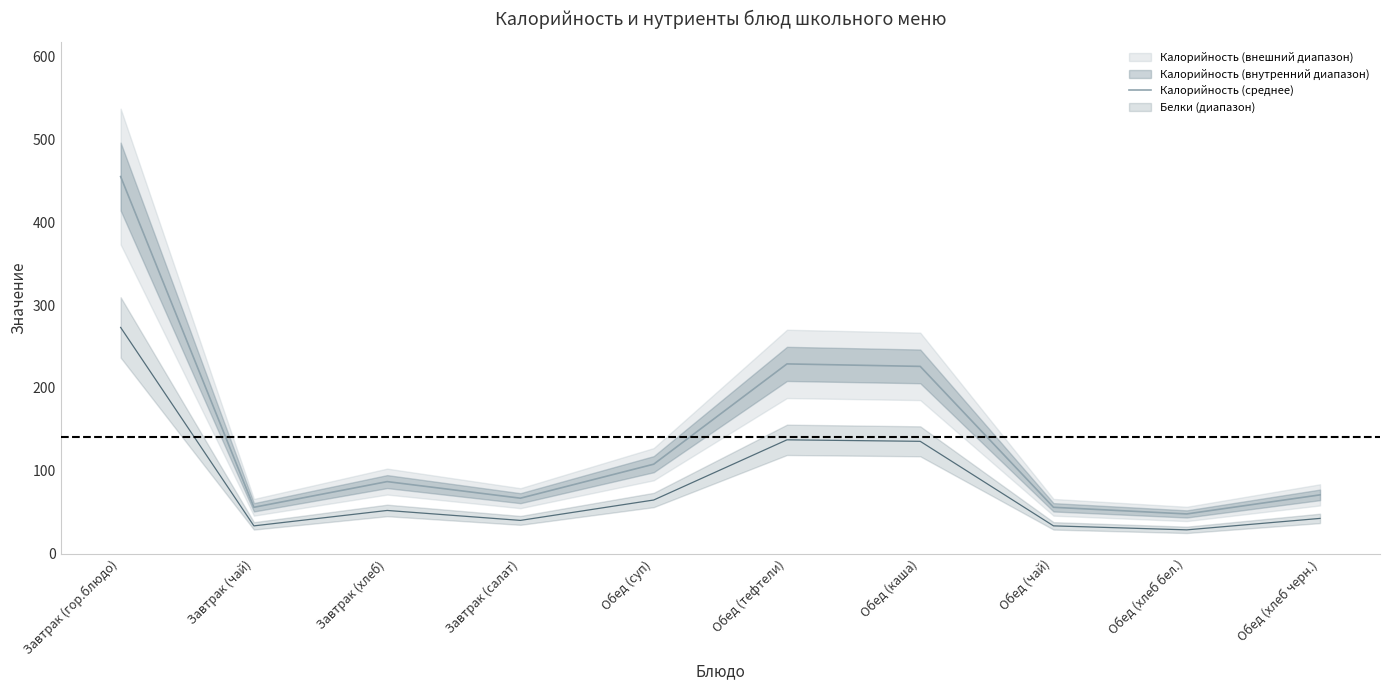

What is the label of the 8th point from the right?

Завтрак (хлеб)